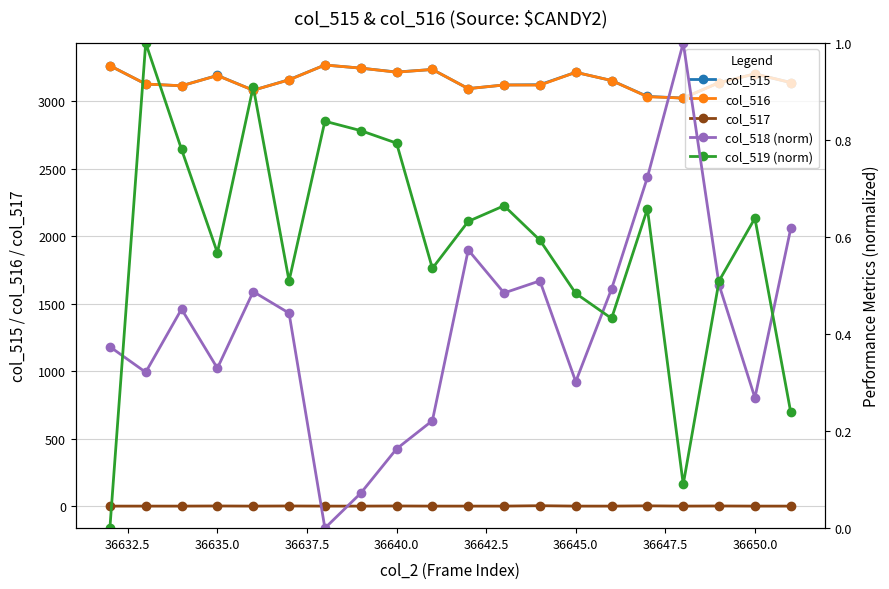

What is the lowest value of the col_515 series?

3025